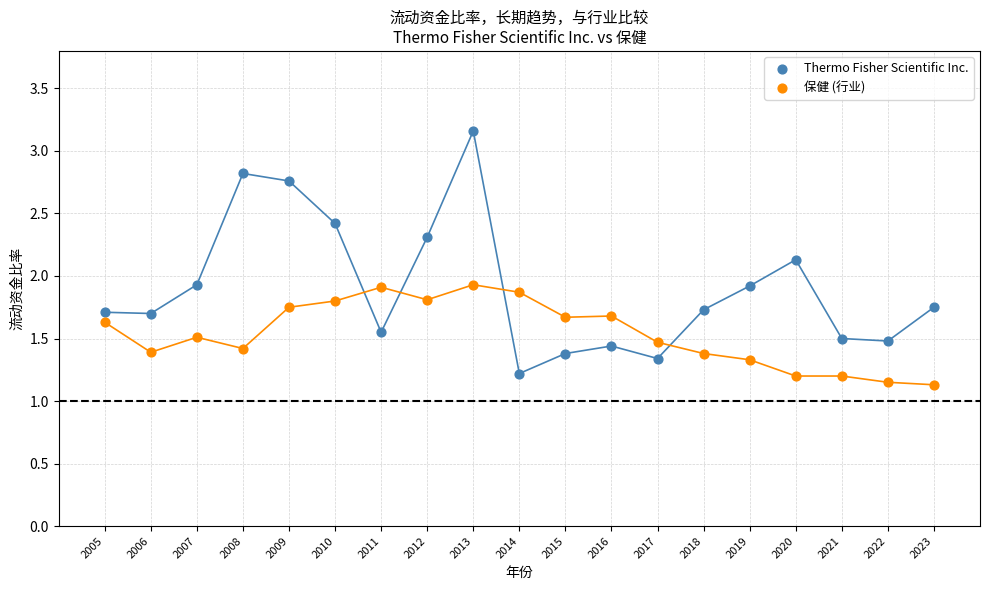

Which series has the largest Y range (max minus min)?

Thermo Fisher Scientific Inc.